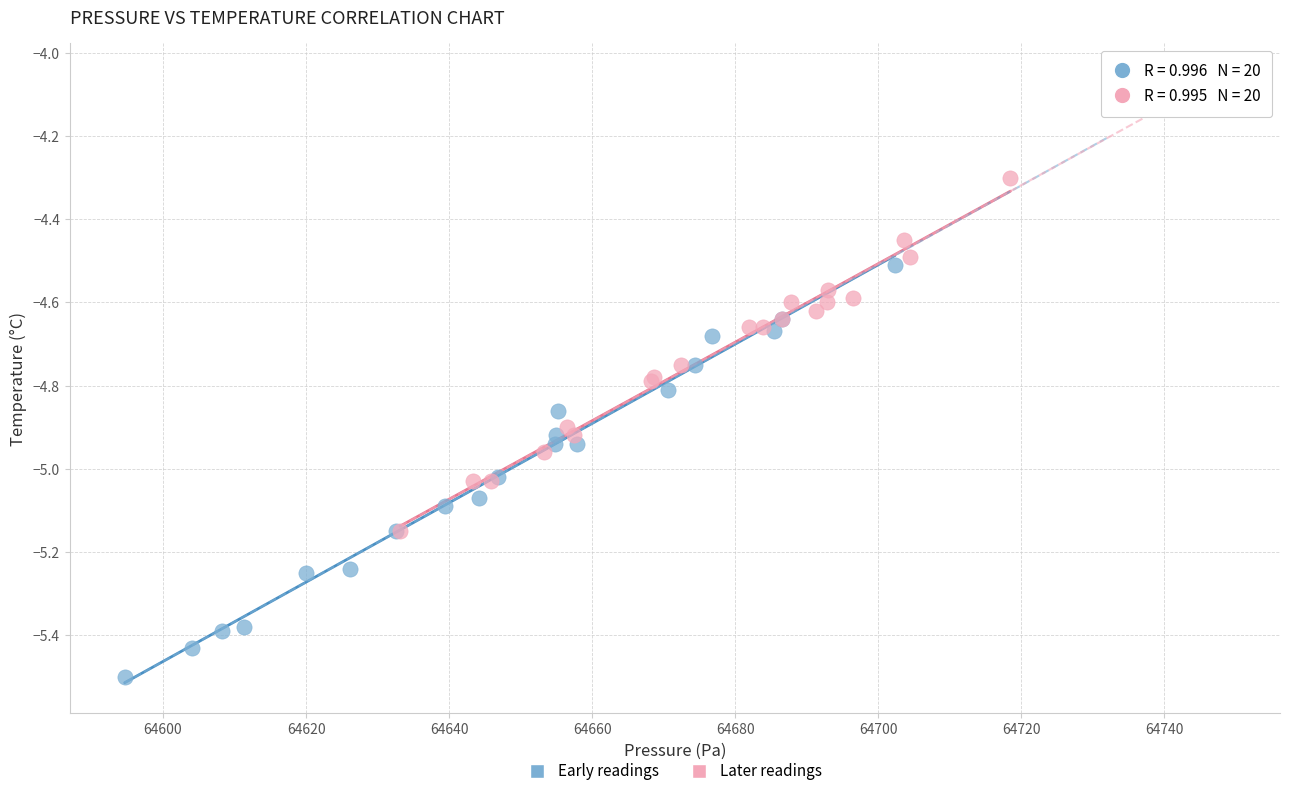

Which series reaches the minimum Y coordinate?

Early readings